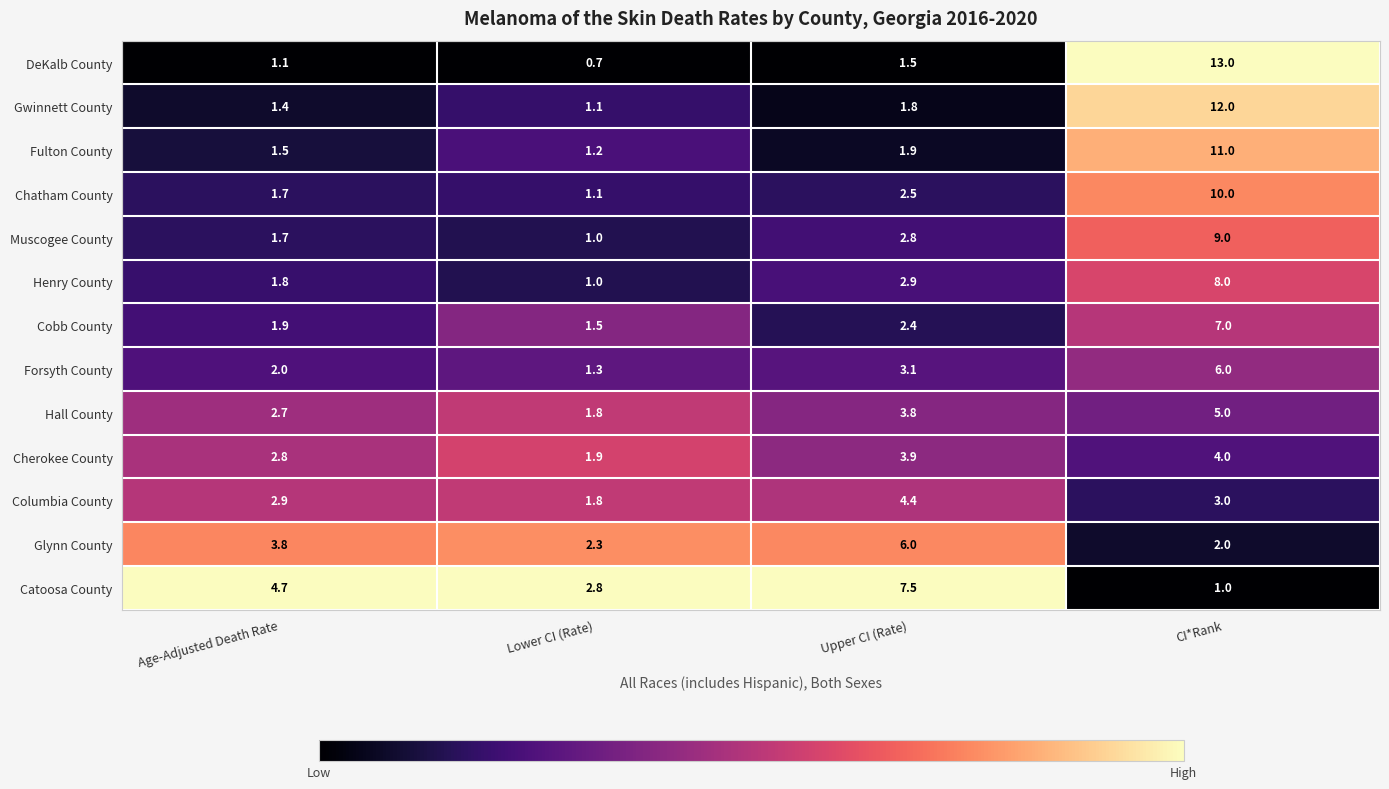

Which category has the lowest value across all series?

Lower CI (Rate)